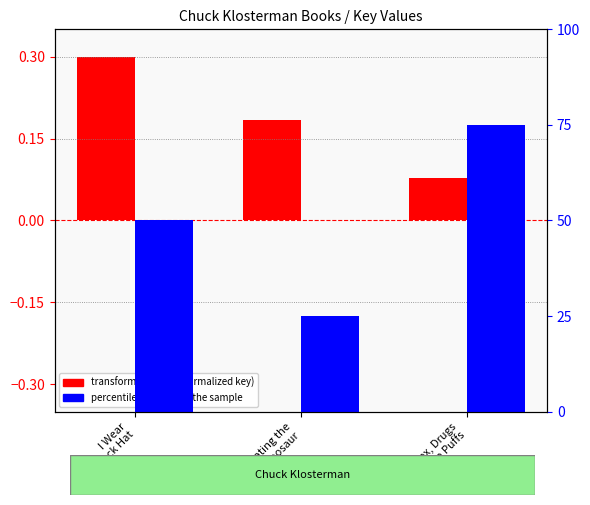

What is the sum of the transformed count (normalized key) values at I Wear
Black Hat and Eating the
Dinosaur?

0.5